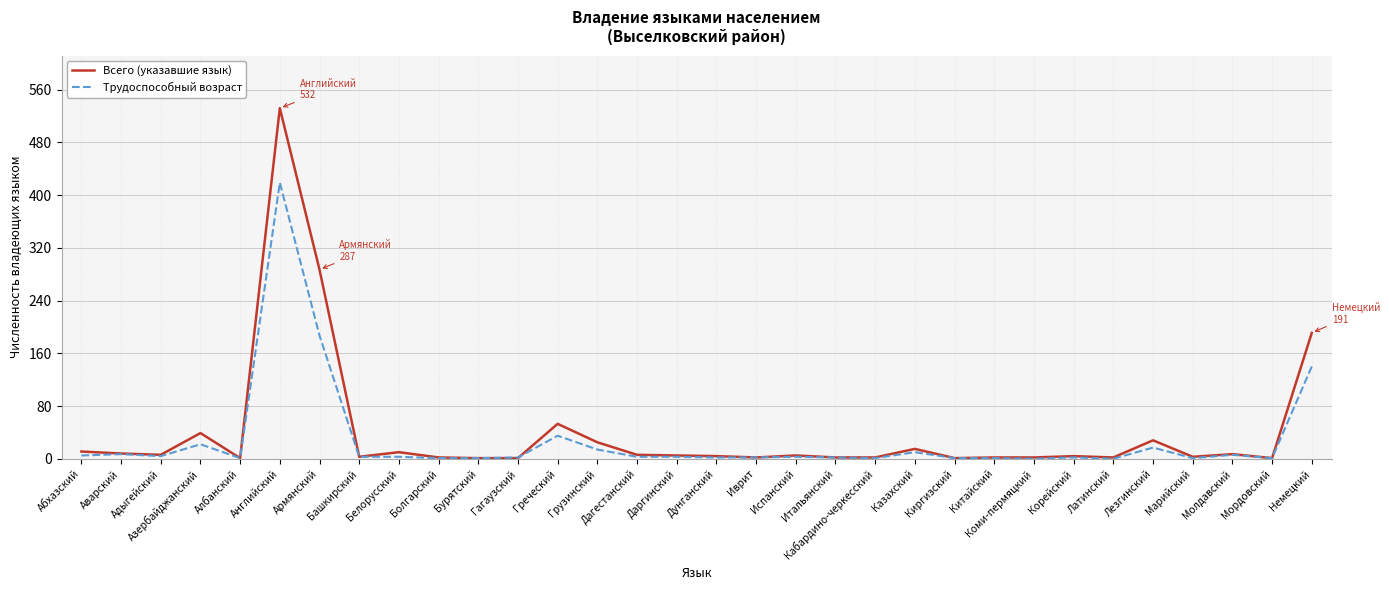

At which label is Всего (указавшие язык) closest to 266?

Армянский